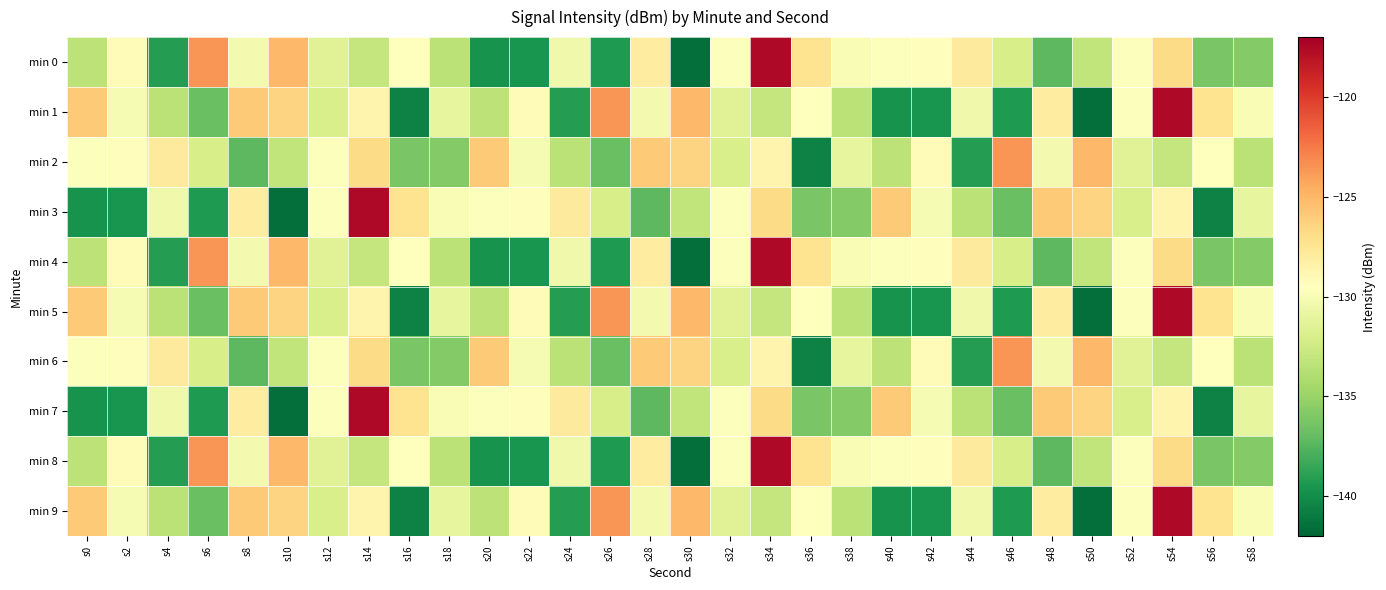

Between s36 and s4, which is larger?

s36